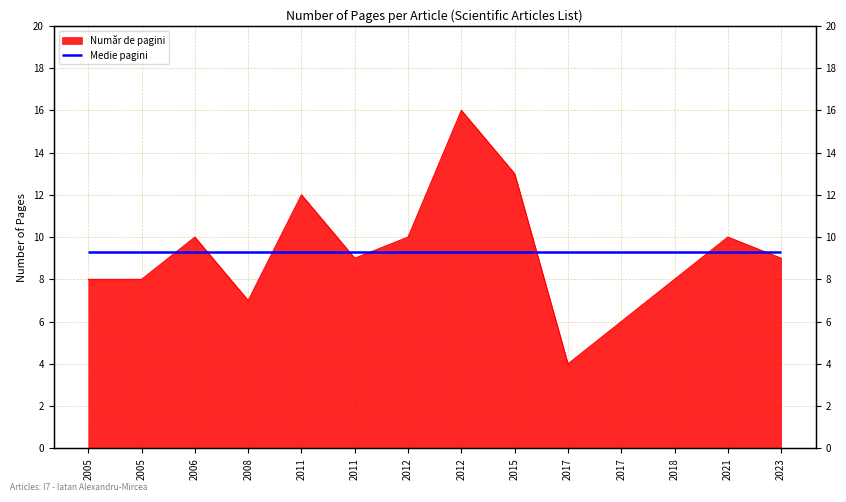

At which category does the data reach its first local peak?

2006